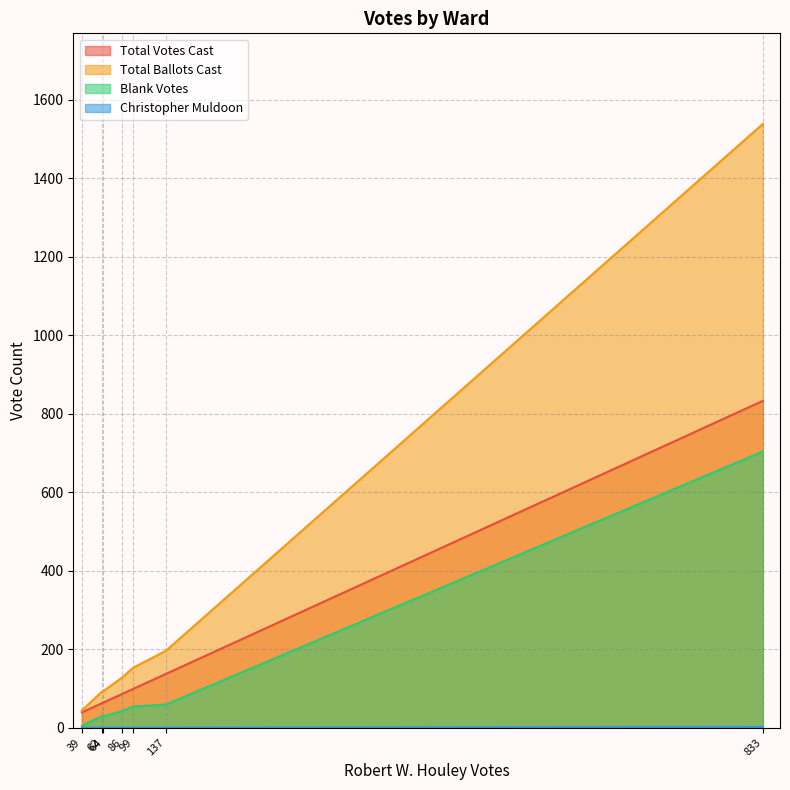

What is the minimum value for Total Ballots Cast?

44